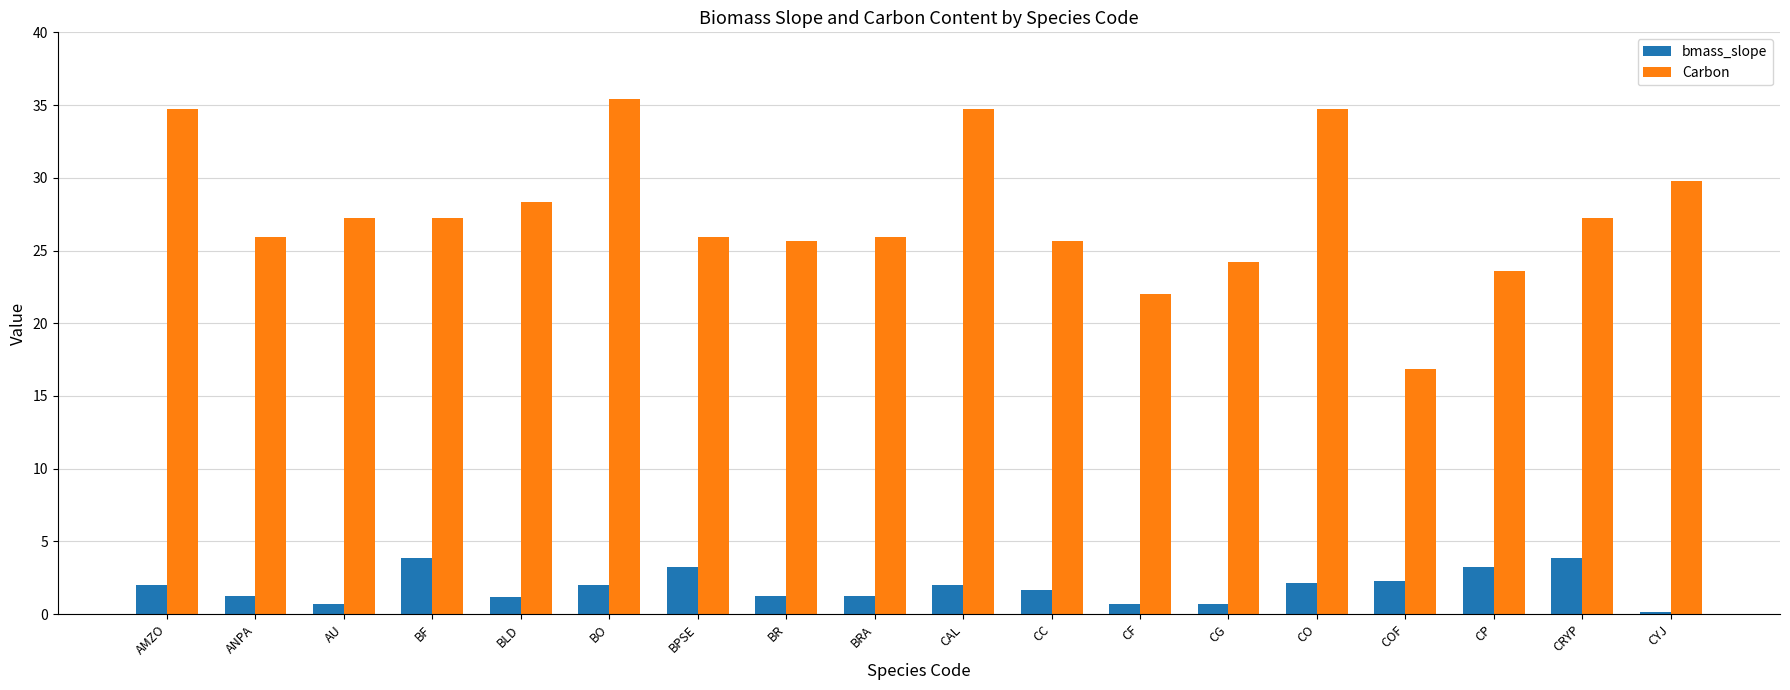

How many data points in Carbon are less than 27?

9